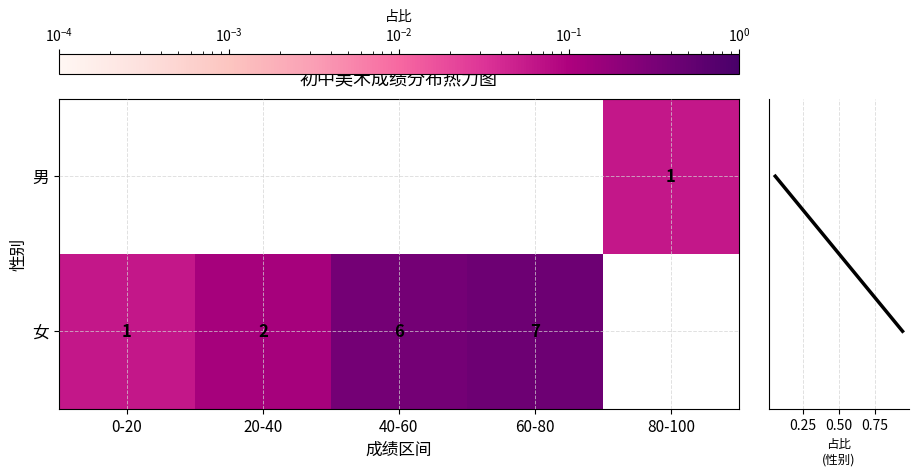

The 女 series shows 2 at 20-40. True or false?

True